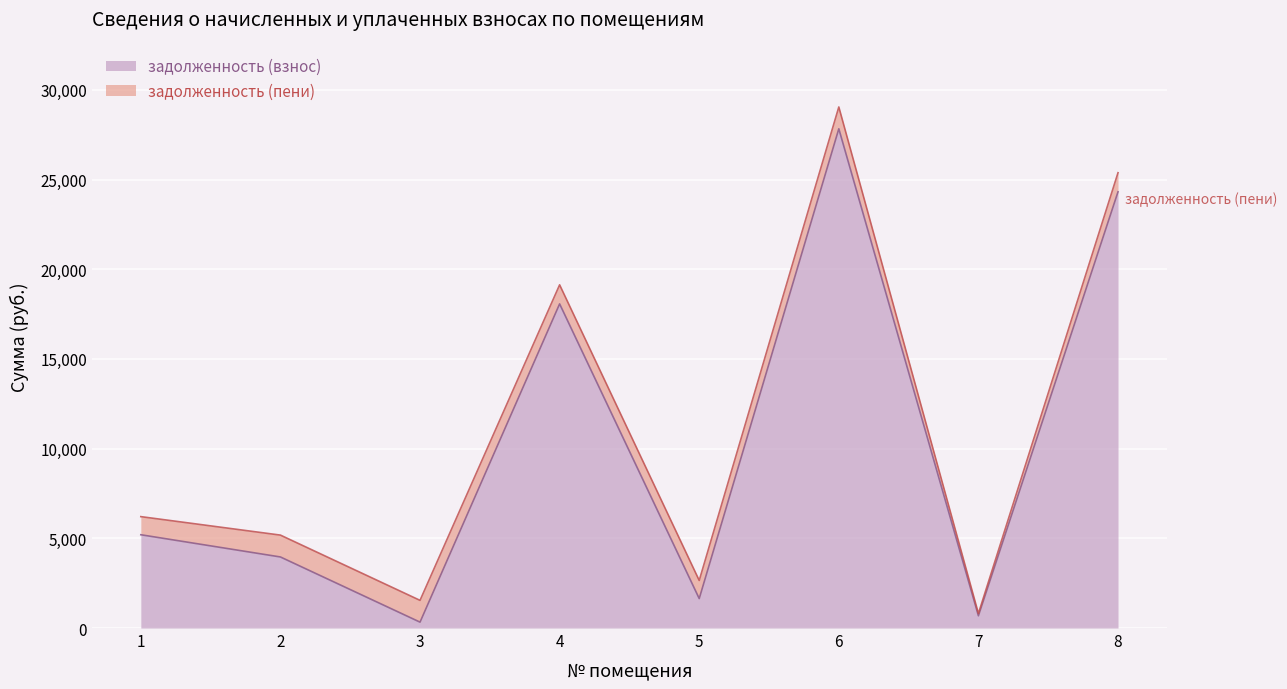

Which category has the lowest value across all series?

3